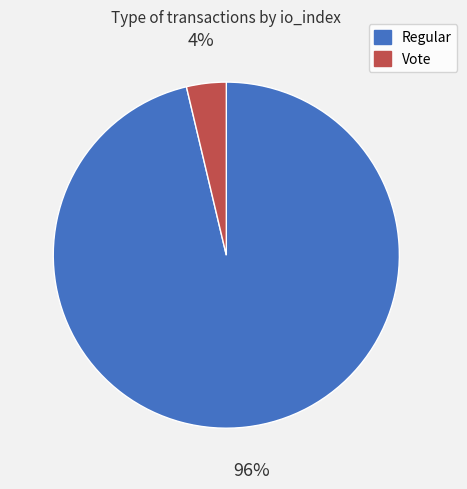

Does any single category account for the majority?

Yes